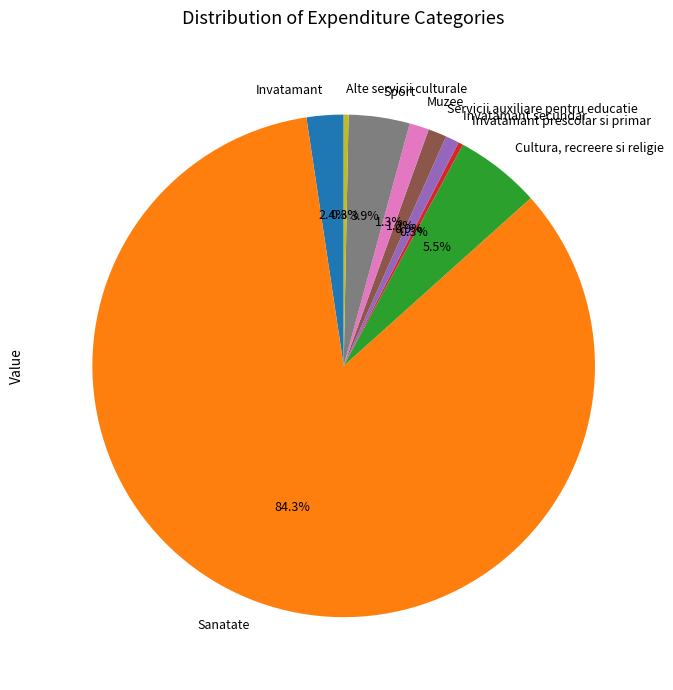

Is the sum of Muzee and Cultura, recreere si religie greater than half?

No